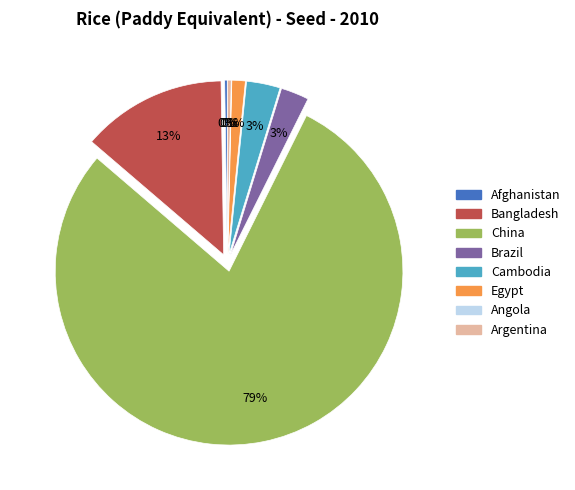

Which slice is the largest?

China